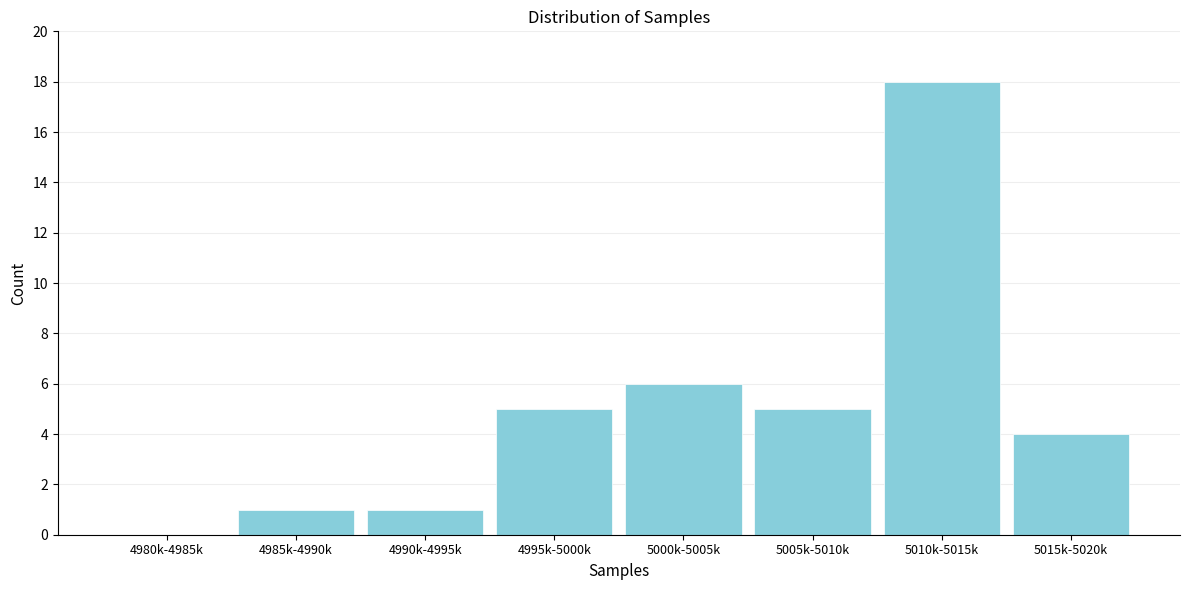

Reading right to left, what are all the values shown in this chart?

5015k-5020k=4	5010k-5015k=18	5005k-5010k=5	5000k-5005k=6	4995k-5000k=5	4990k-4995k=1	4985k-4990k=1	4980k-4985k=0